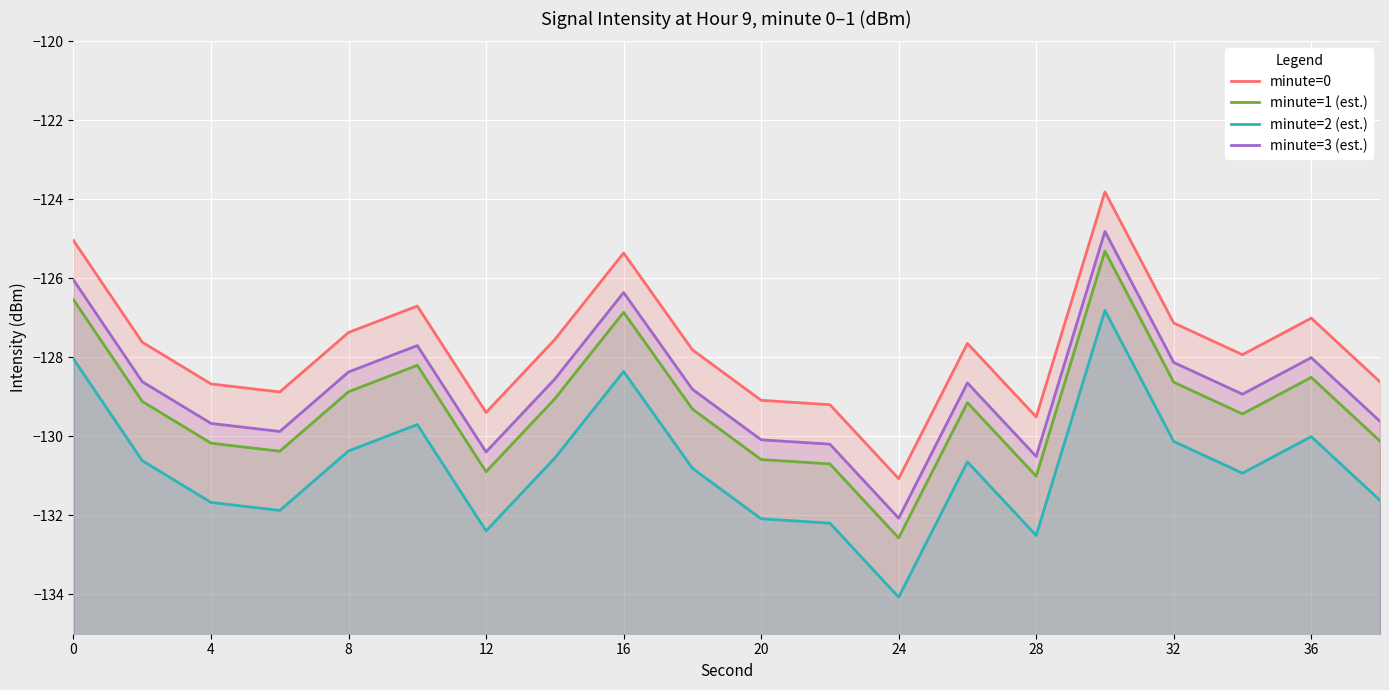

What is the average value of the minute=2 (est.) series?

-130.8